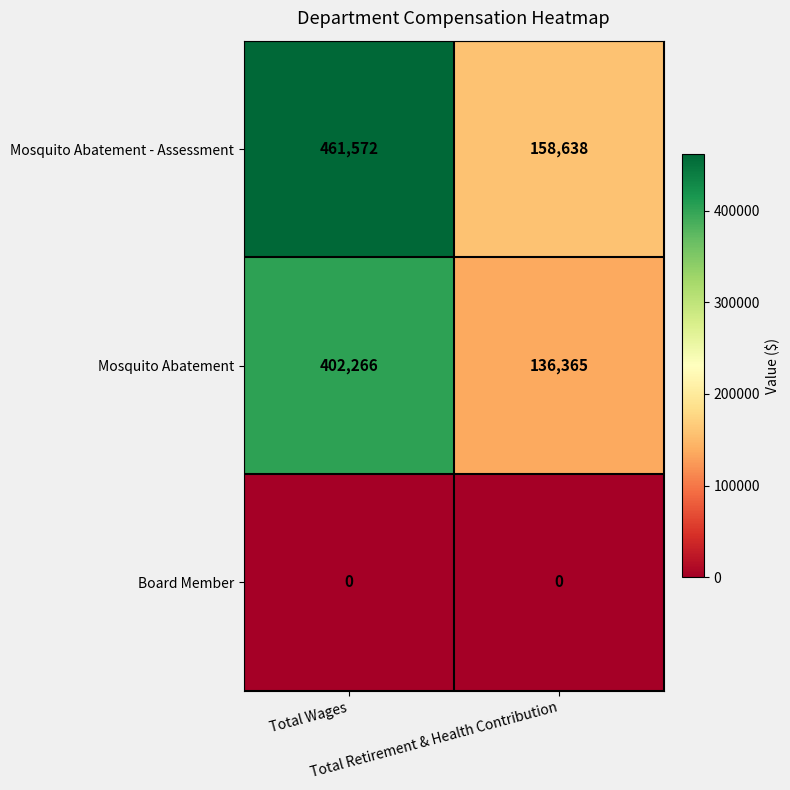

Which series has the largest range (max minus min)?

Mosquito Abatement - Assessment